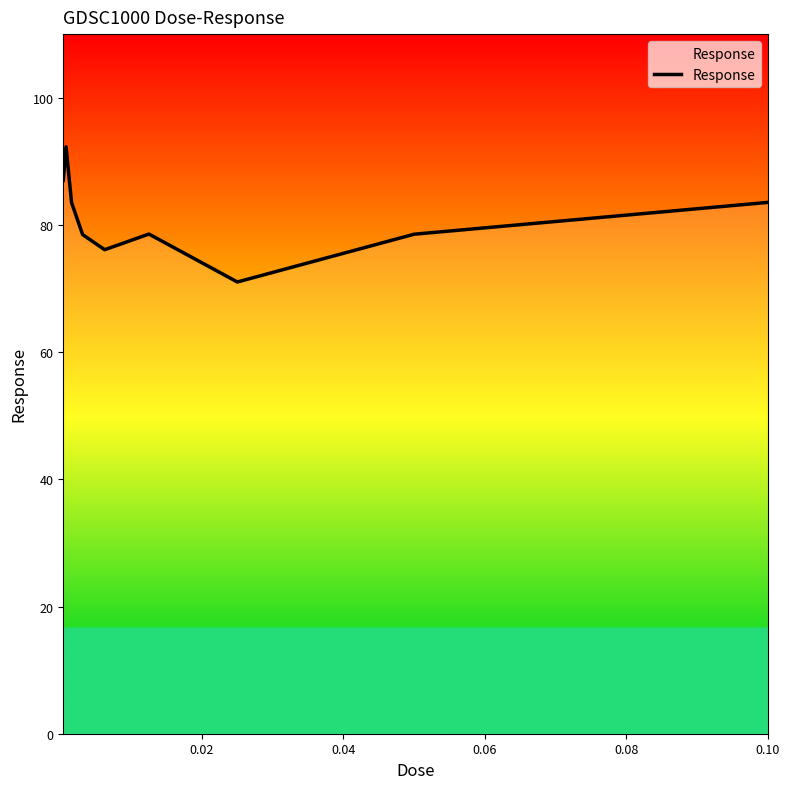

What is the difference between the maximum and minimum values?

21.3